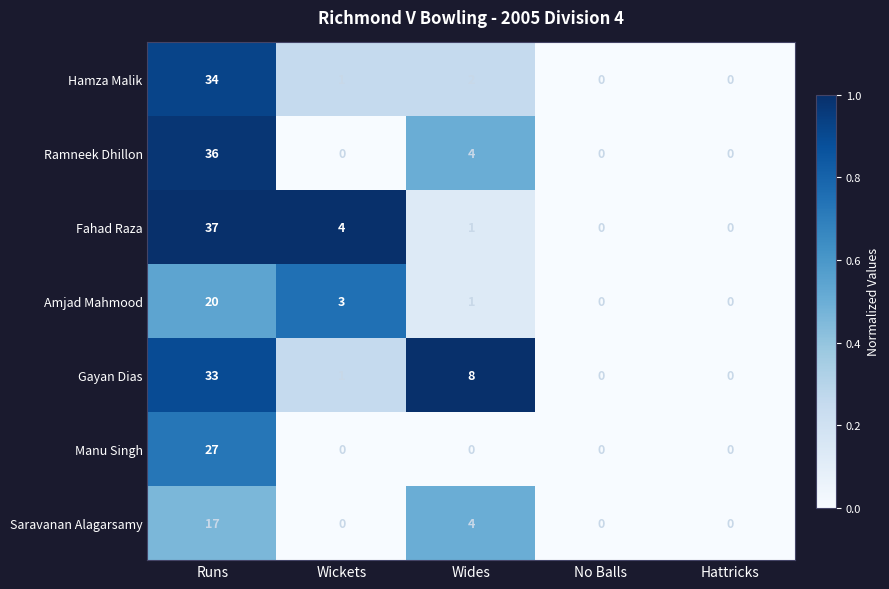

What is the difference between the highest and lowest values at Runs?

20